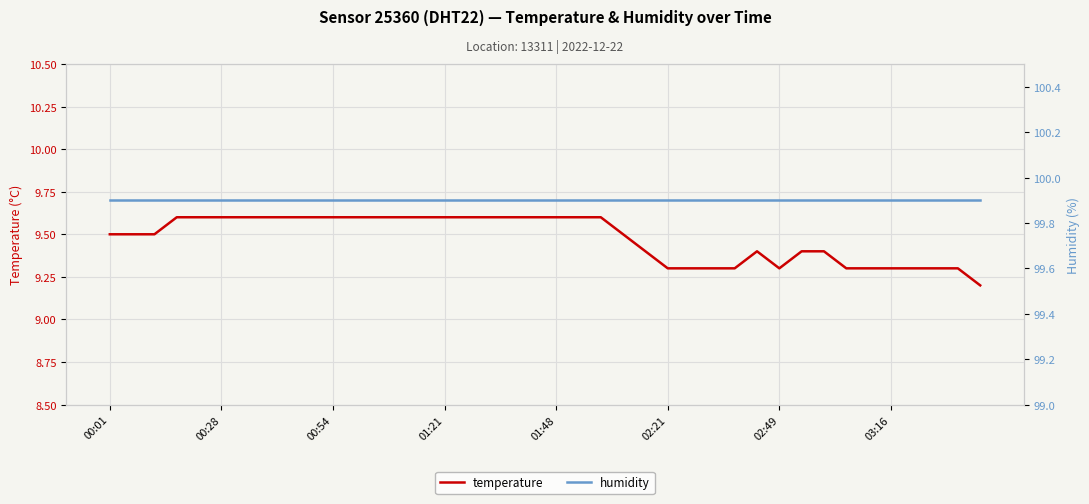

Reading right to left, extract all data points from this chart.

temperature: 9.2	9.3	9.3	9.3	9.3	9.3	9.3	9.4	9.4	9.3	9.4	9.3	9.3	9.3	9.3	9.4	9.5	9.6	9.6	9.6	9.6	9.6	9.6	9.6	9.6	9.6	9.6	9.6	9.6	9.6	9.6	9.6	9.6	9.6	9.6	9.6	9.6	9.5	9.5	9.5
humidity: 99.9	99.9	99.9	99.9	99.9	99.9	99.9	99.9	99.9	99.9	99.9	99.9	99.9	99.9	99.9	99.9	99.9	99.9	99.9	99.9	99.9	99.9	99.9	99.9	99.9	99.9	99.9	99.9	99.9	99.9	99.9	99.9	99.9	99.9	99.9	99.9	99.9	99.9	99.9	99.9